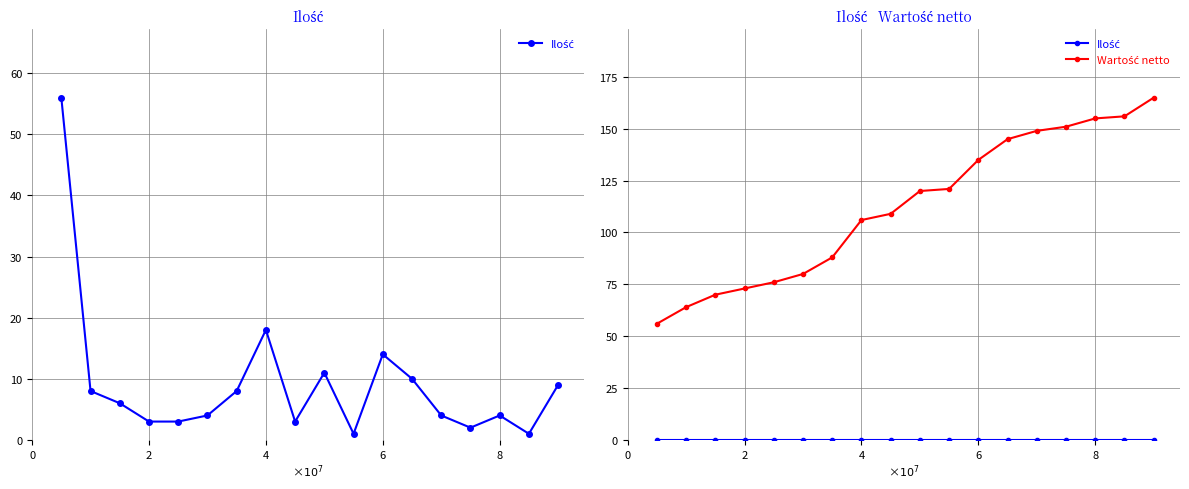

At how many categories does at least one series exceed 72?

15